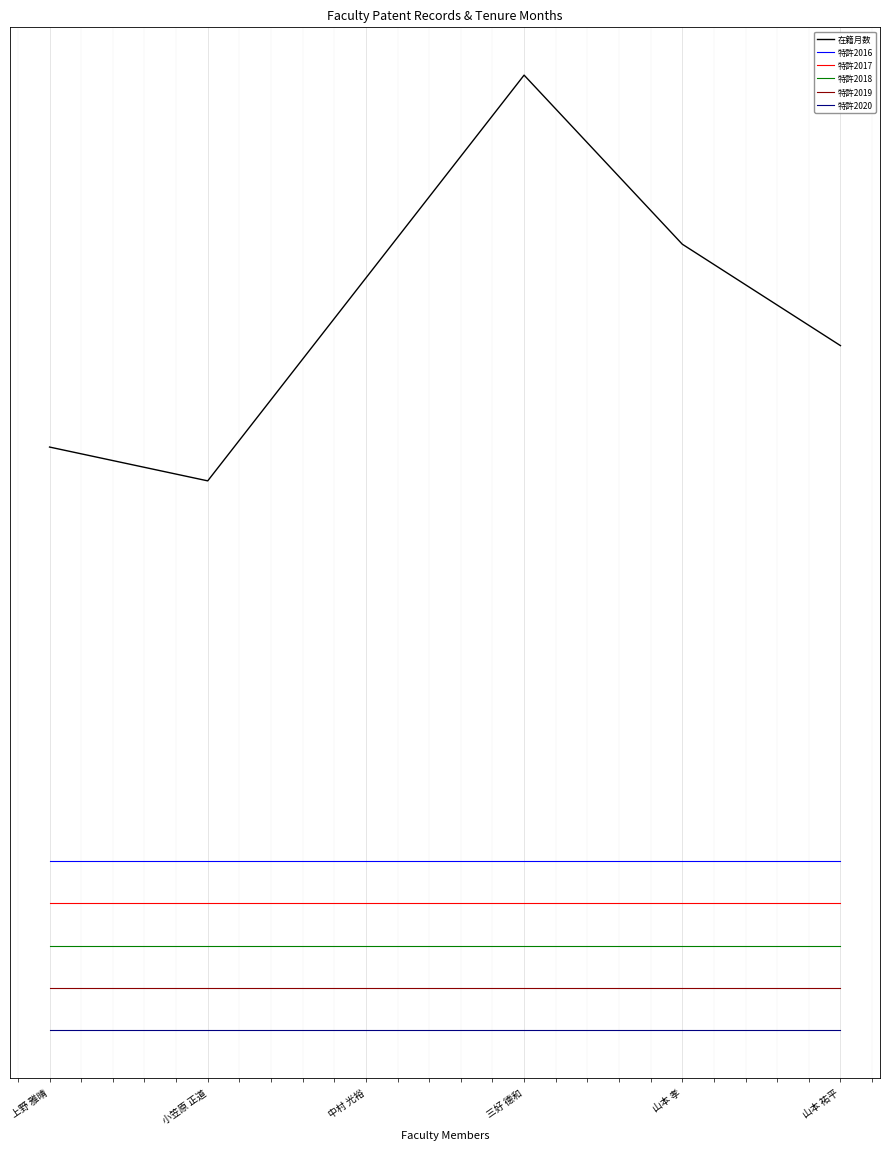

Does the chart display data point markers on the line(s)?

No